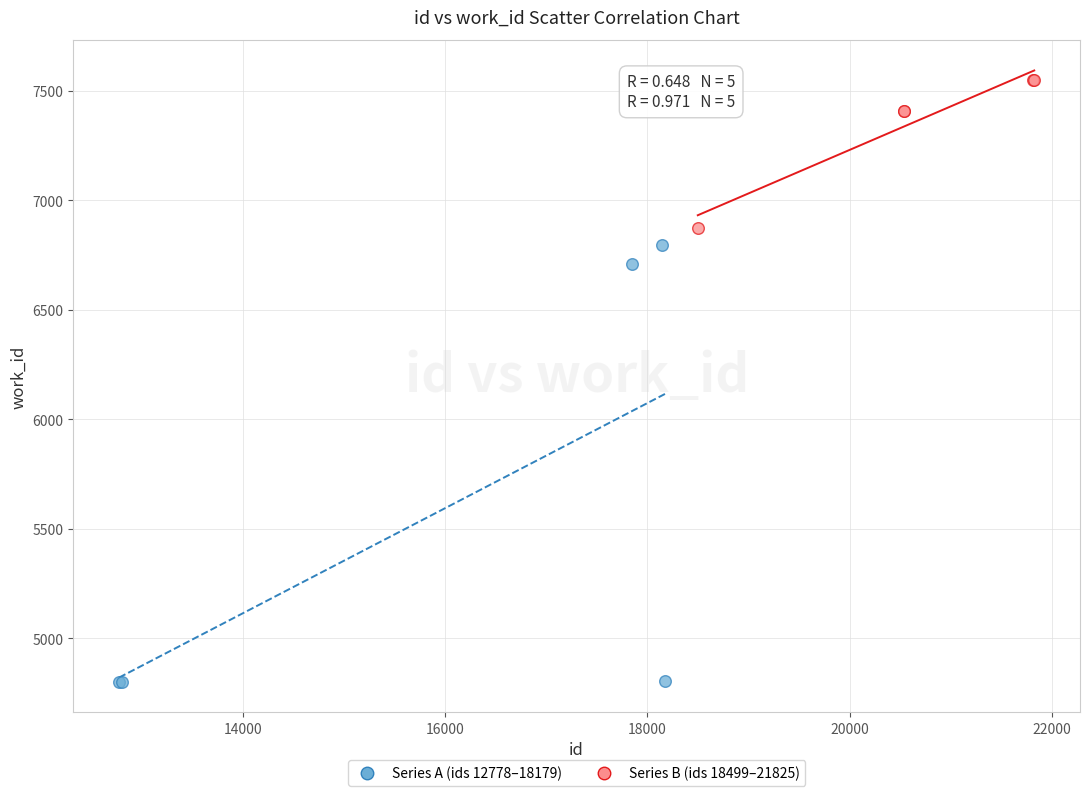

Which series reaches the minimum Y coordinate?

Series A (ids 12778–18179)